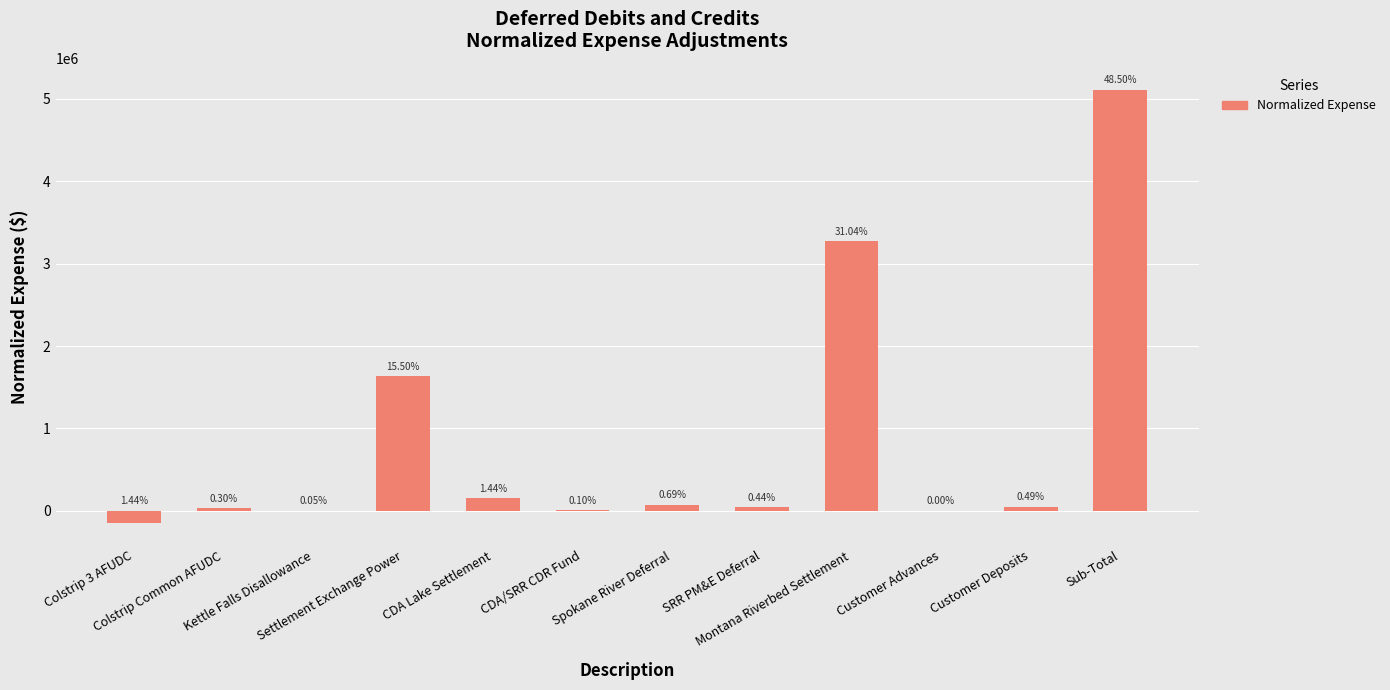

Which label corresponds to the smallest value in the chart?

Colstrip 3 AFUDC